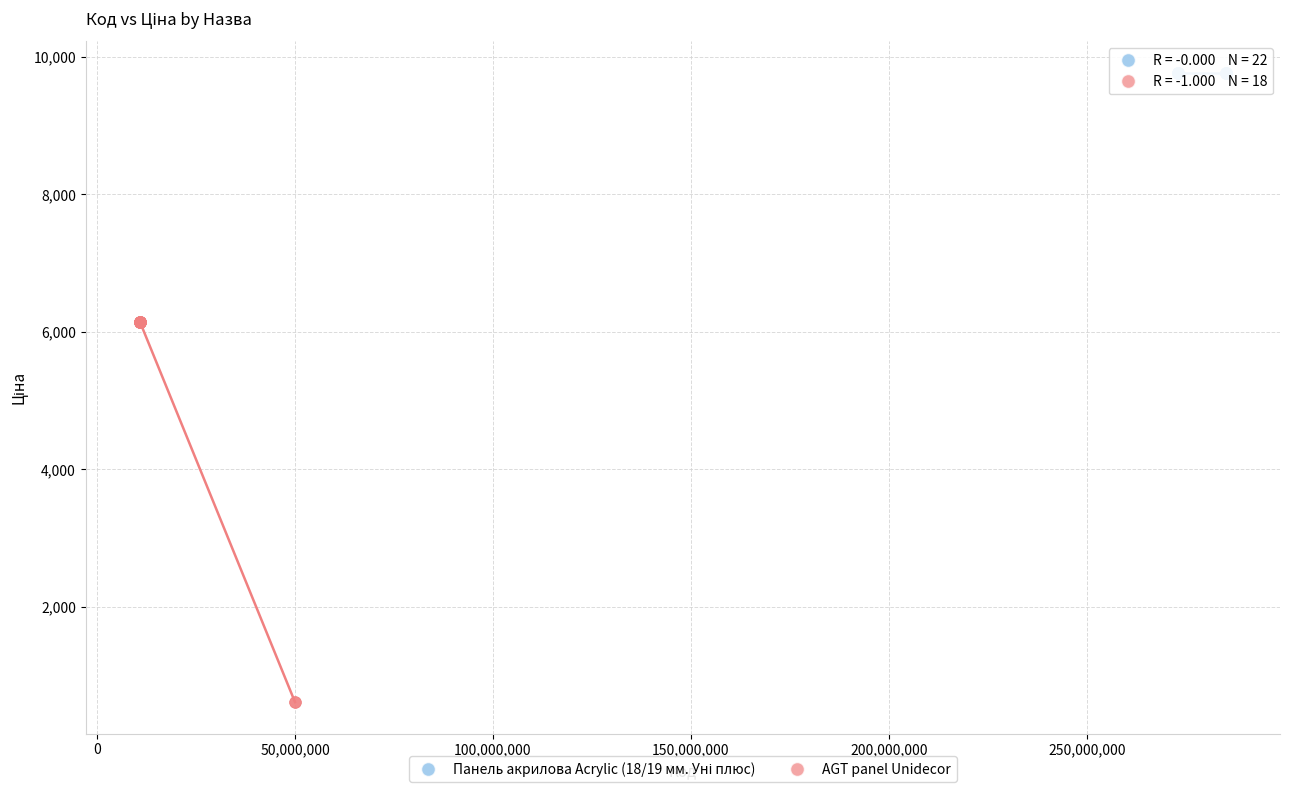

Which series reaches the minimum Y coordinate?

AGT panel Unidecor